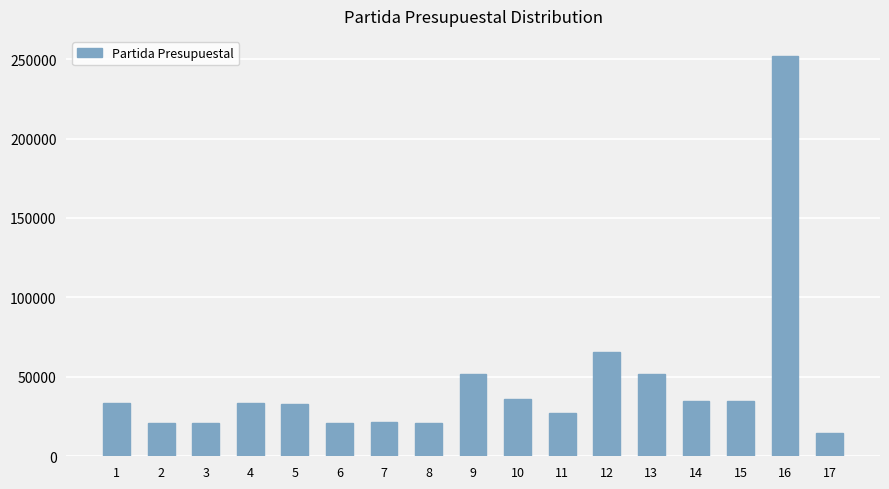

The value at 7 is 34310. True or false?

False